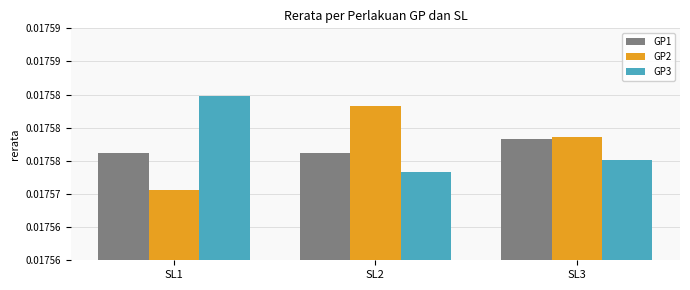

Reading right to left, what are all the values shown in this chart?

GP1: SL3=0.0	SL2=0.0	SL1=0.0
GP2: SL3=0.0	SL2=0.0	SL1=0.0
GP3: SL3=0.0	SL2=0.0	SL1=0.0